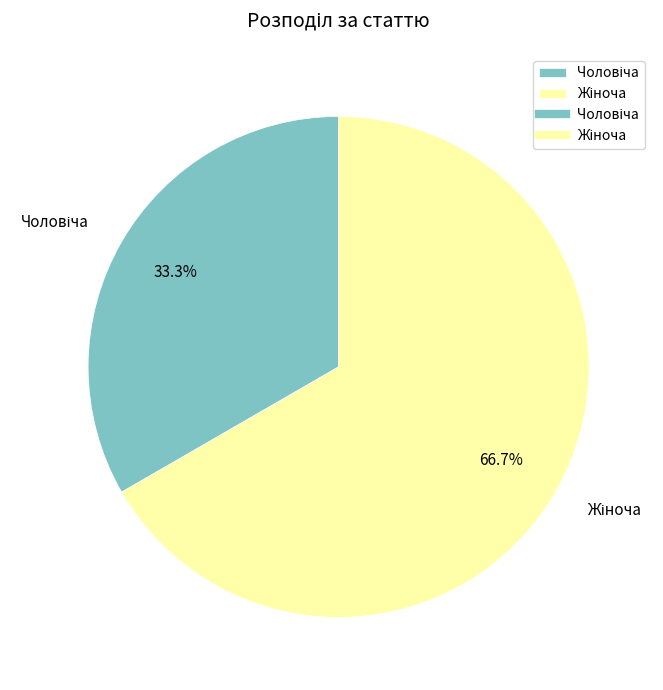

Does any single category account for the majority?

Yes